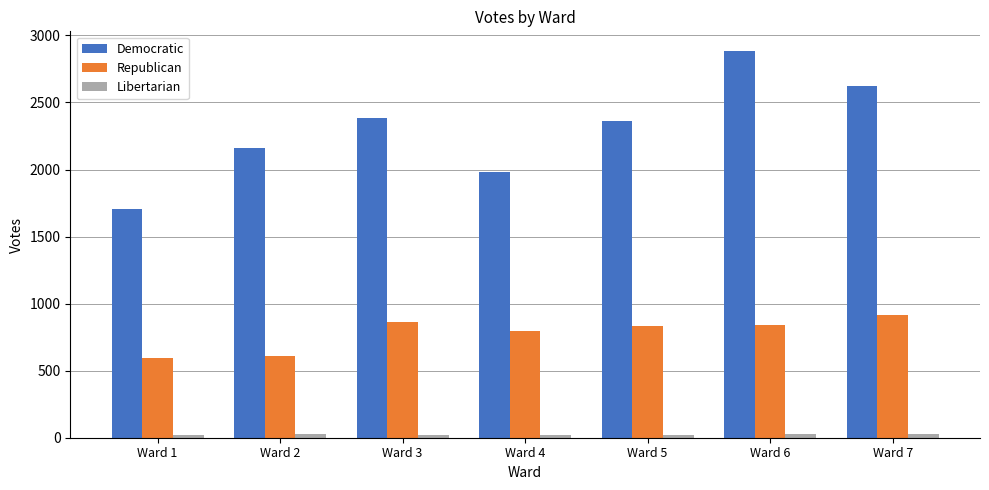

What is the spread (max minus min) of values at Ward 5?

2341